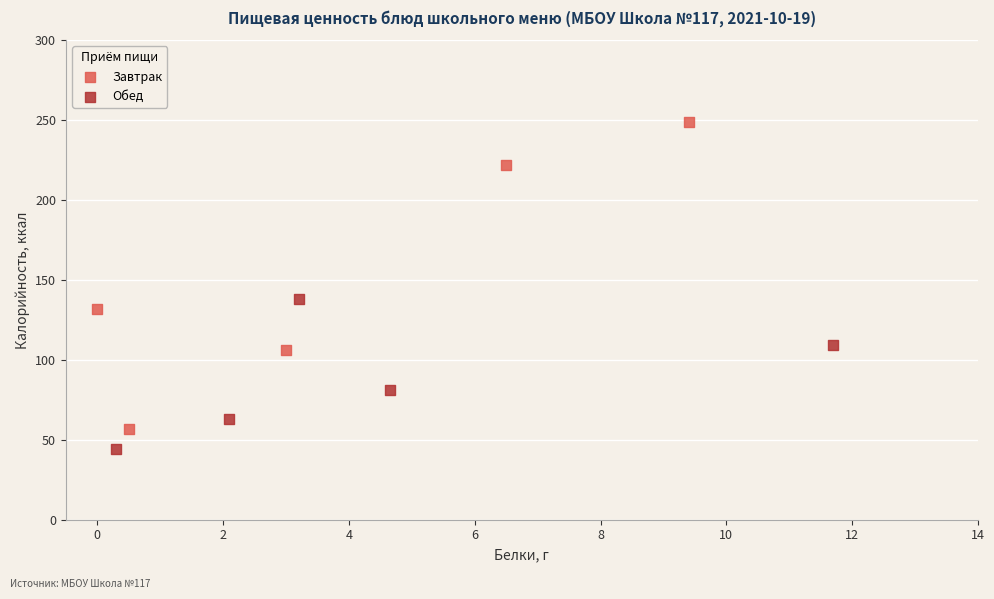

Which series has the largest Y range (max minus min)?

Завтрак